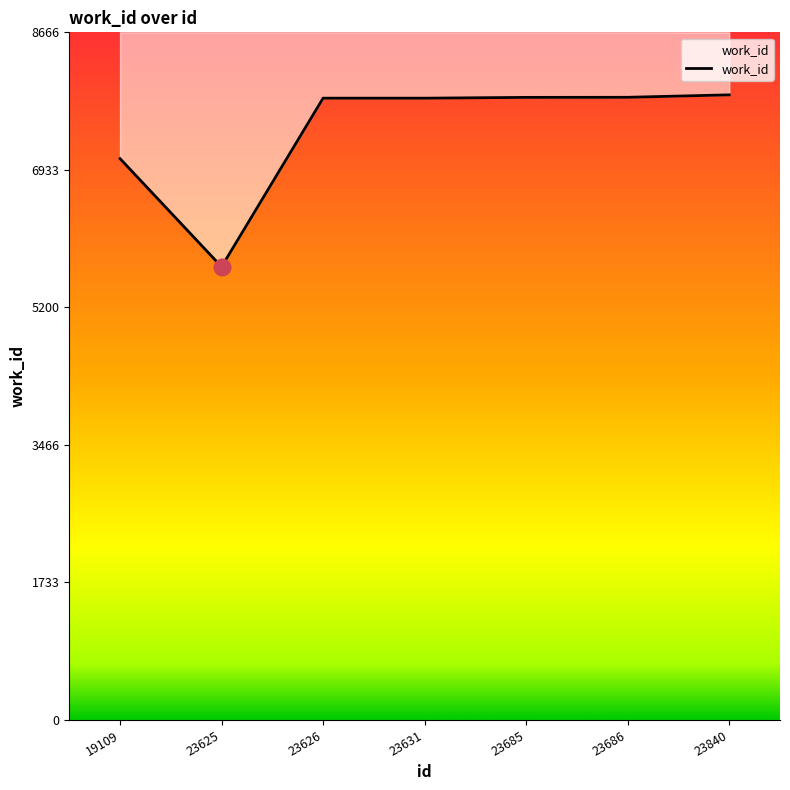

Which has a higher value, 23631 or 23686?

23686